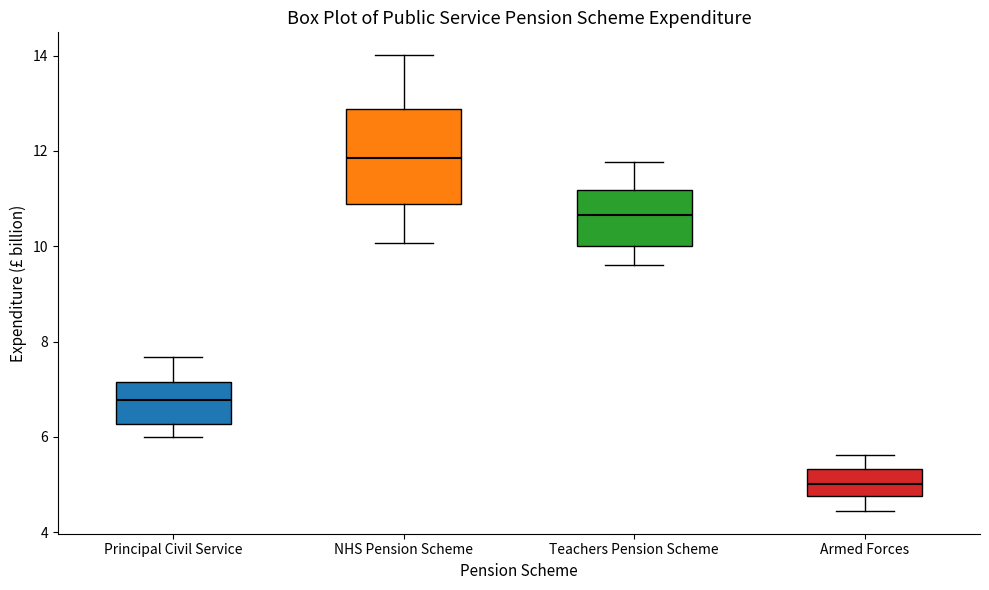

Which box is the tallest, from its lower edge to its upper edge?

NHS Pension Scheme